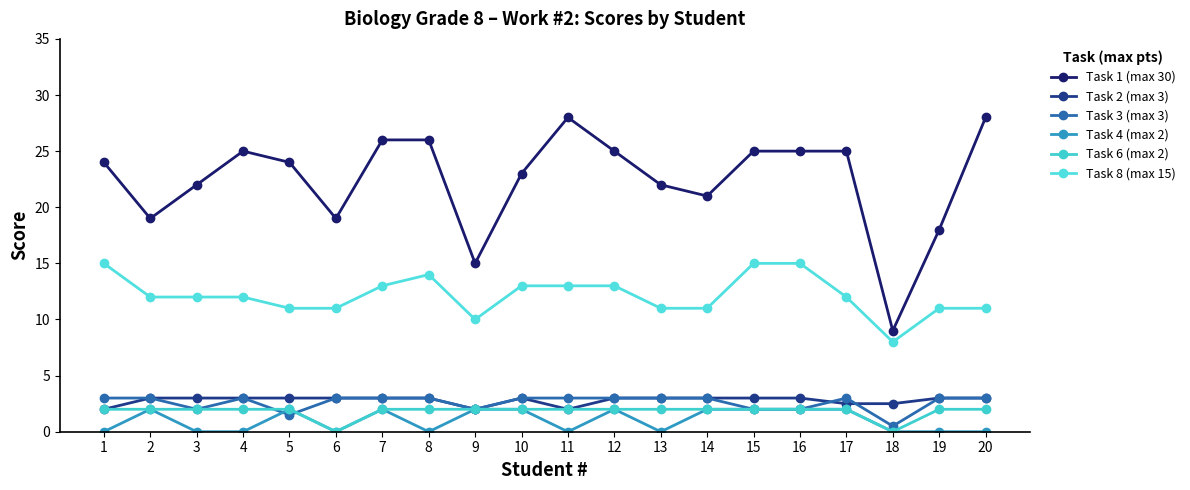

How many values in the Task 4 (max 2) series are below 2?

10